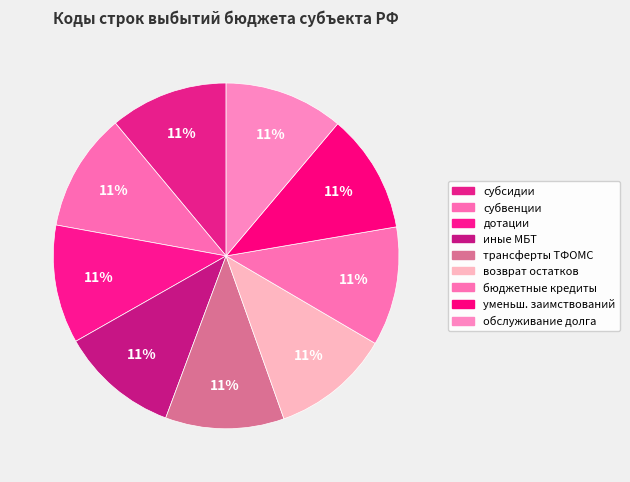

Between субсидии and дотации, which is larger?

дотации